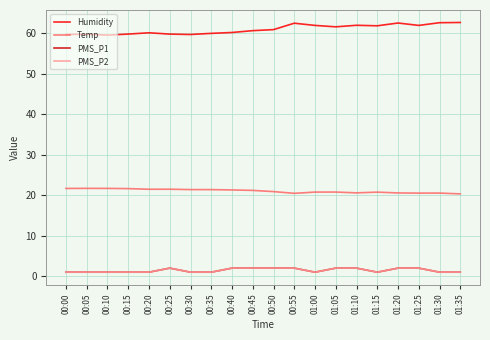

What is the difference between the second highest and second lowest values in the Temp series?

1.2